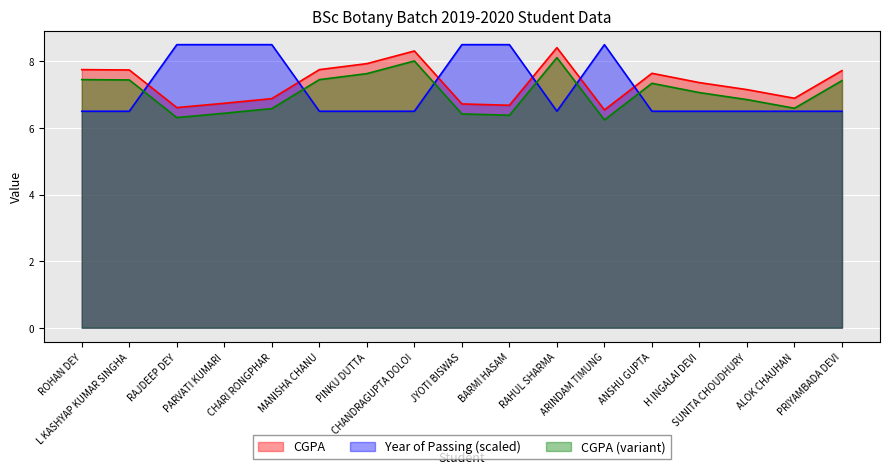

Where is the first local minimum for CGPA?

RAJDEEP DEY